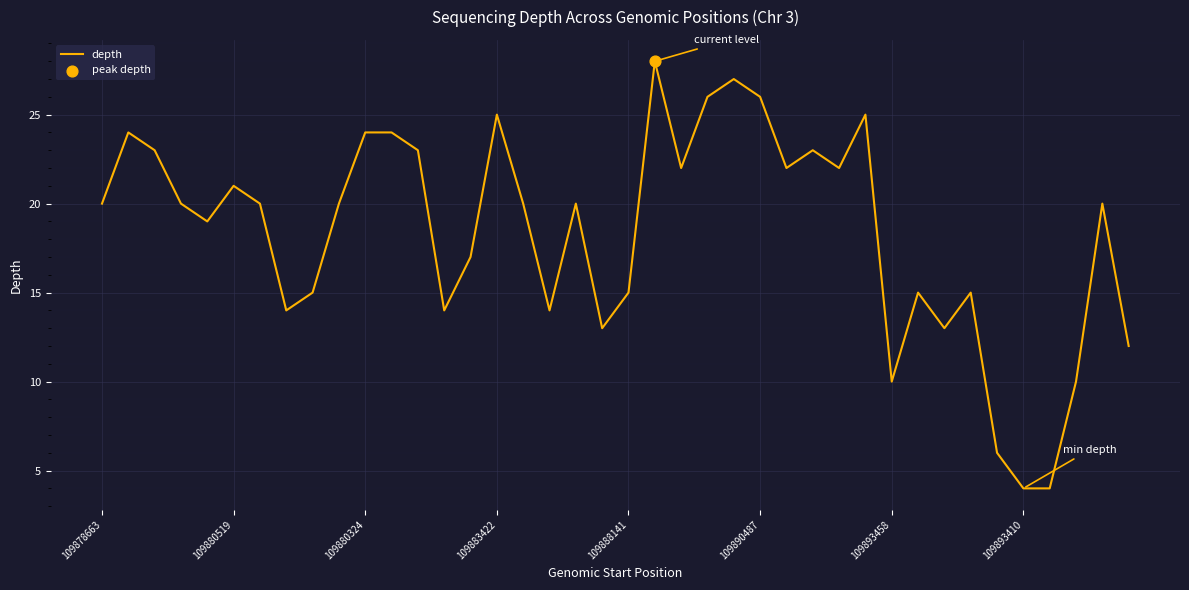

What is the maximum value shown in the chart?

28